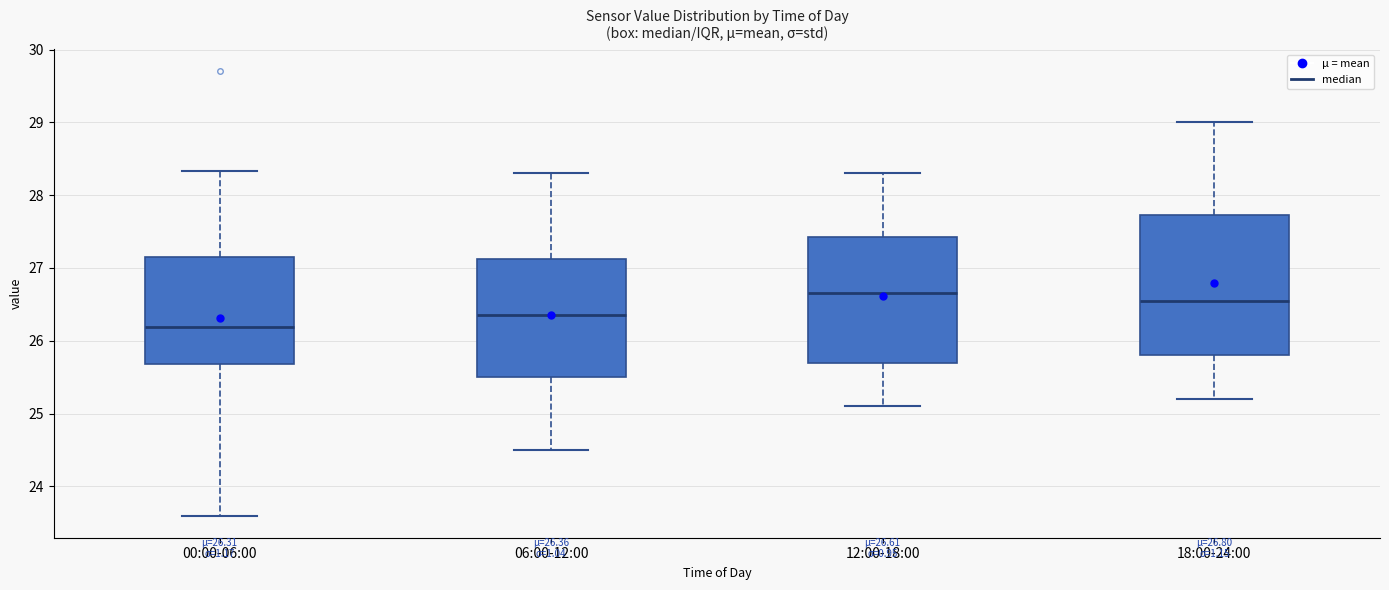

Which box is the tallest, from its lower edge to its upper edge?

18:00-24:00